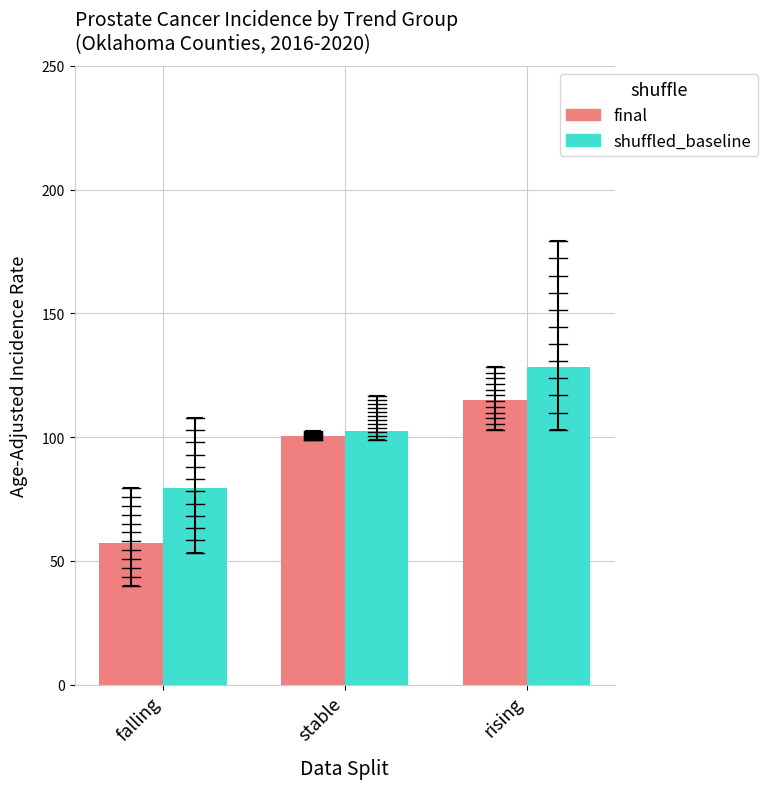

Which series has the widest spread of values?

final